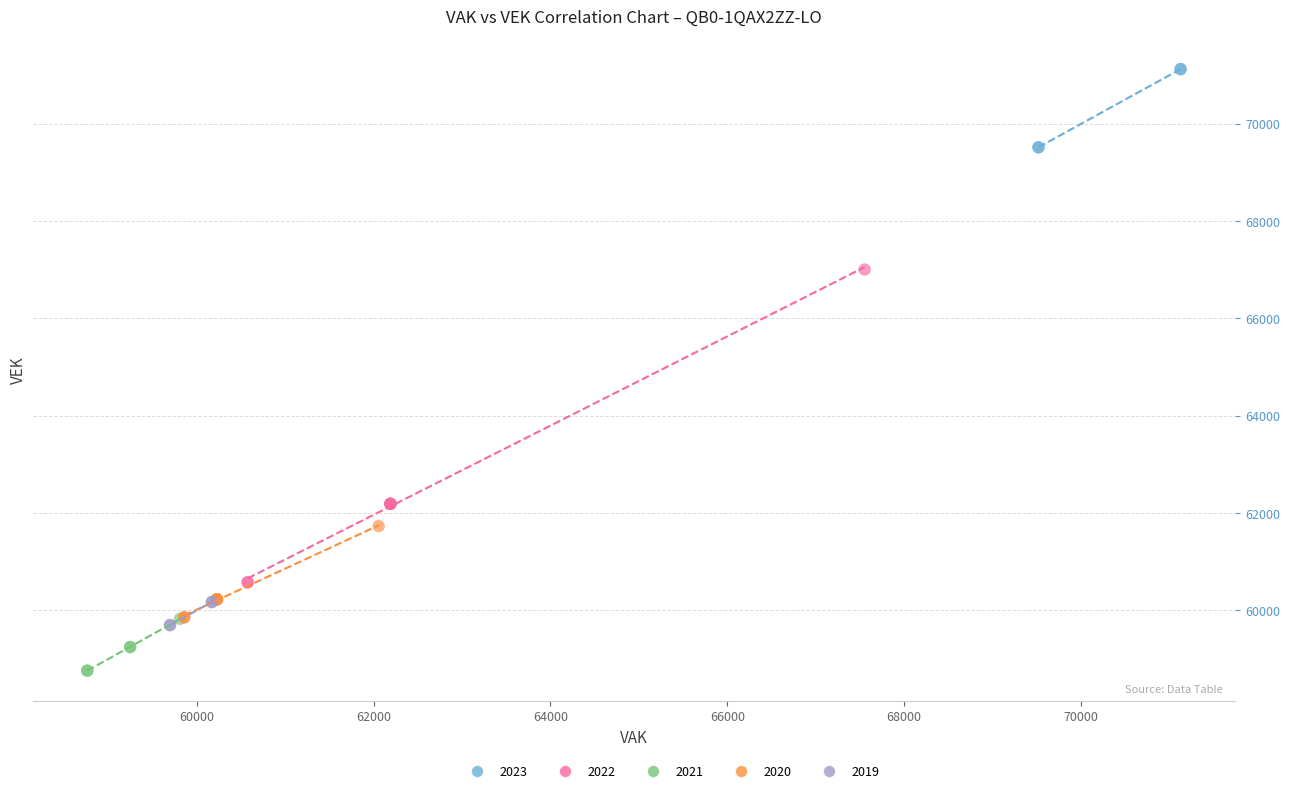

Which series reaches the maximum Y coordinate?

2023